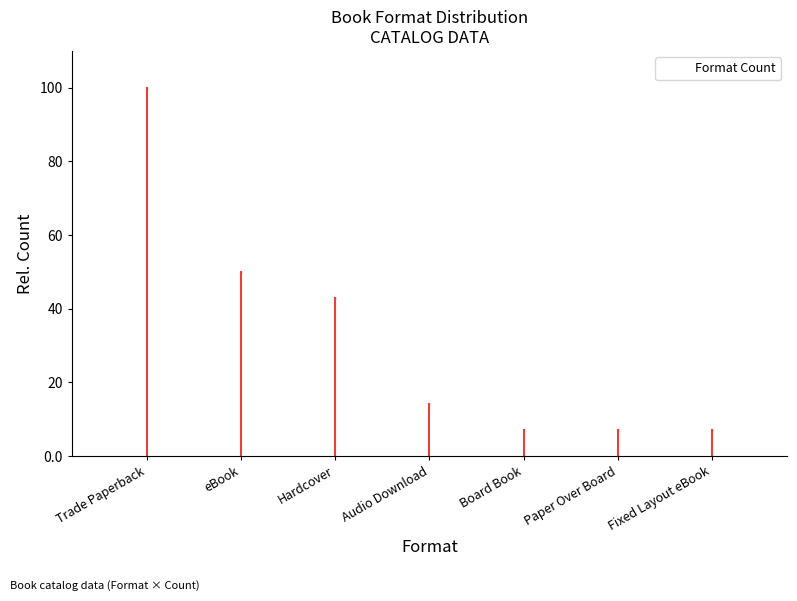

What is the average value?

32.7